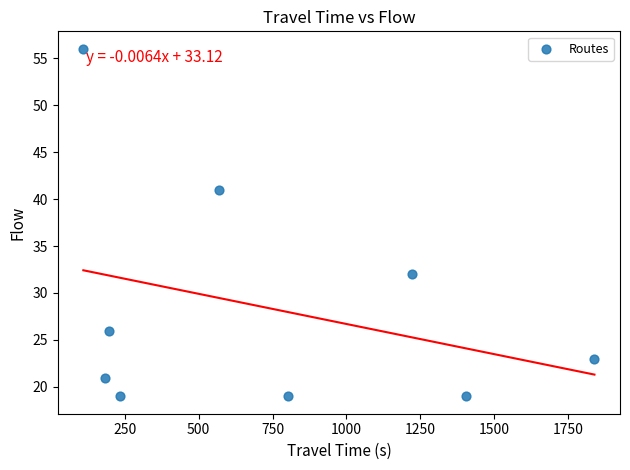

What Y value in the scatter plot is closest to 37?

41